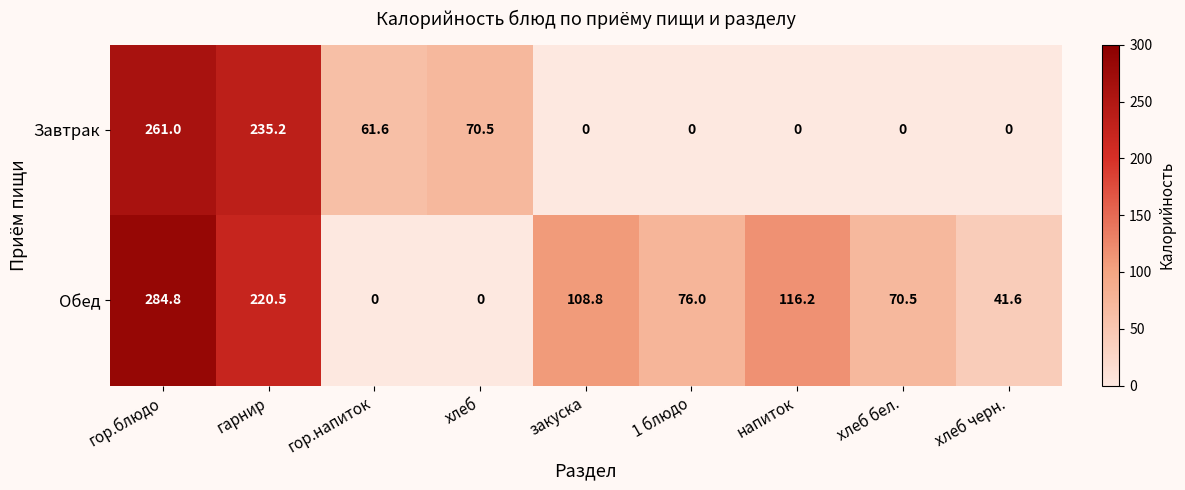

Reading right to left, extract all data points from this chart.

Завтрак: 0.0	0.0	0.0	0.0	0.0	70.5	61.6	235.2	261.0
Обед: 41.6	70.5	116.2	76.0	108.8	0.0	0.0	220.5	284.8